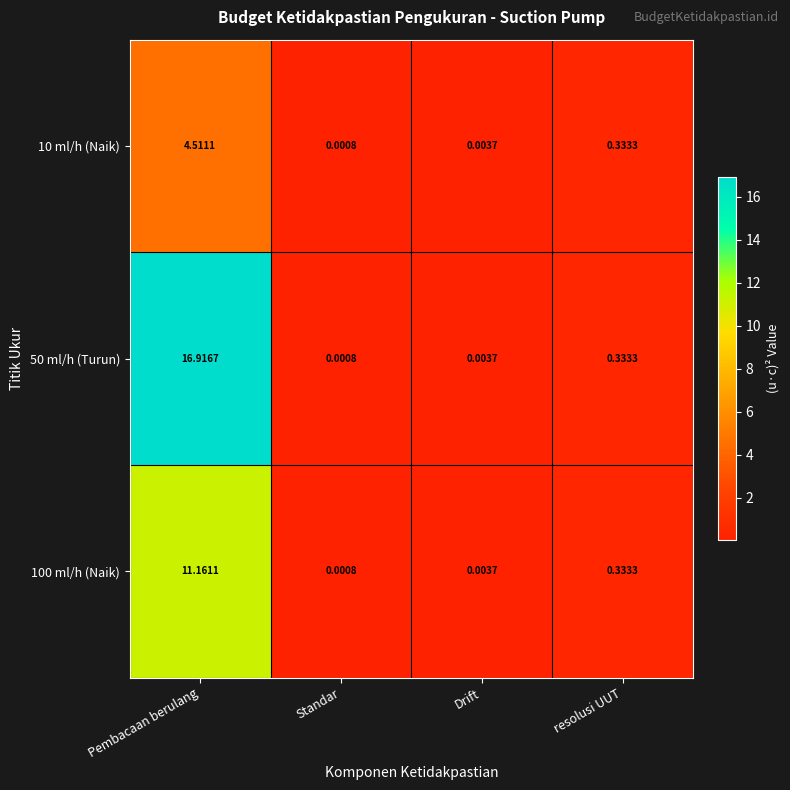

Rank the categories by 10 ml/h (Naik) value from lowest to highest.

Standar, Drift, resolusi UUT, Pembacaan berulang